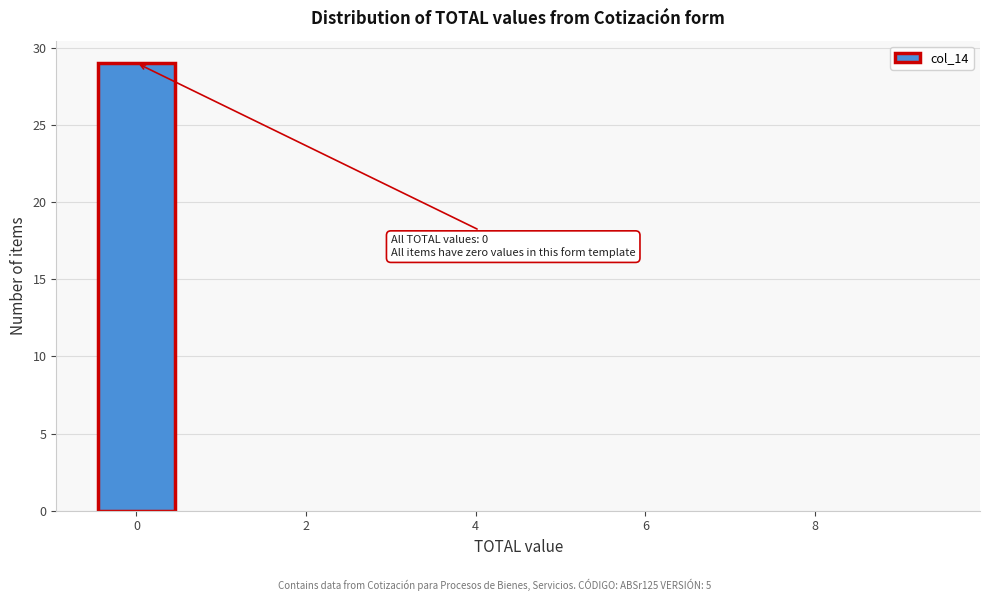

Over which range of the x-axis is the bar tallest?

-0.5 to 0.5